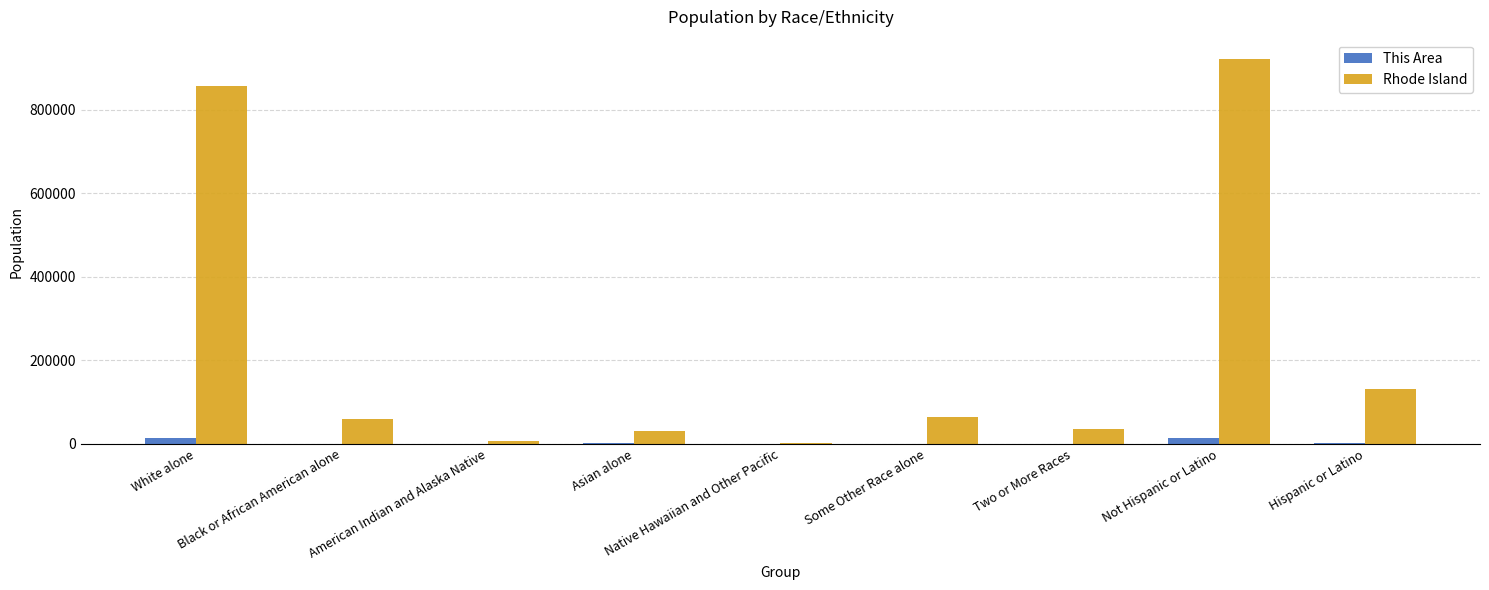

Between Asian alone and Native Hawaiian and Other Pacific, which series saw the biggest shift?

Rhode Island